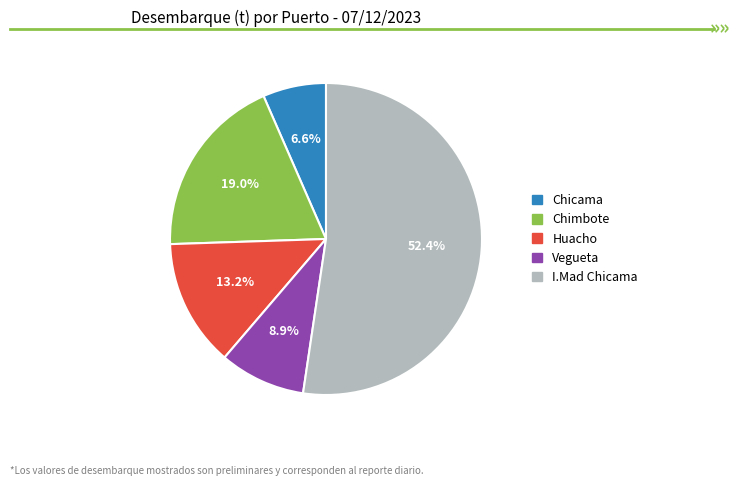

To the nearest percent, what is the average slice percentage?

20%